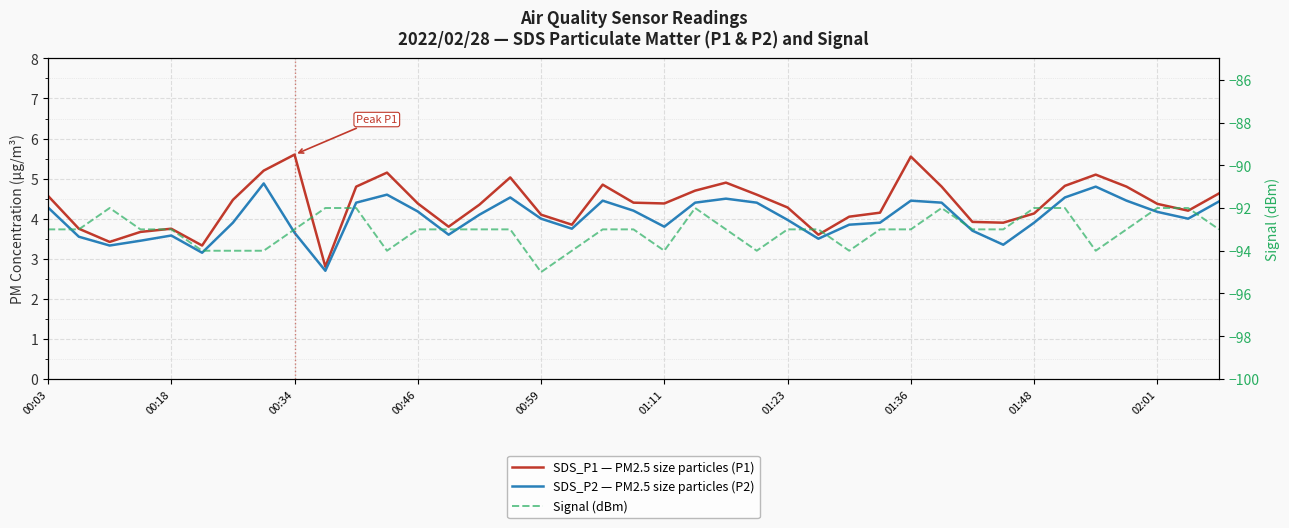

How many Signal (dBm) values are between -94 and -93?

29